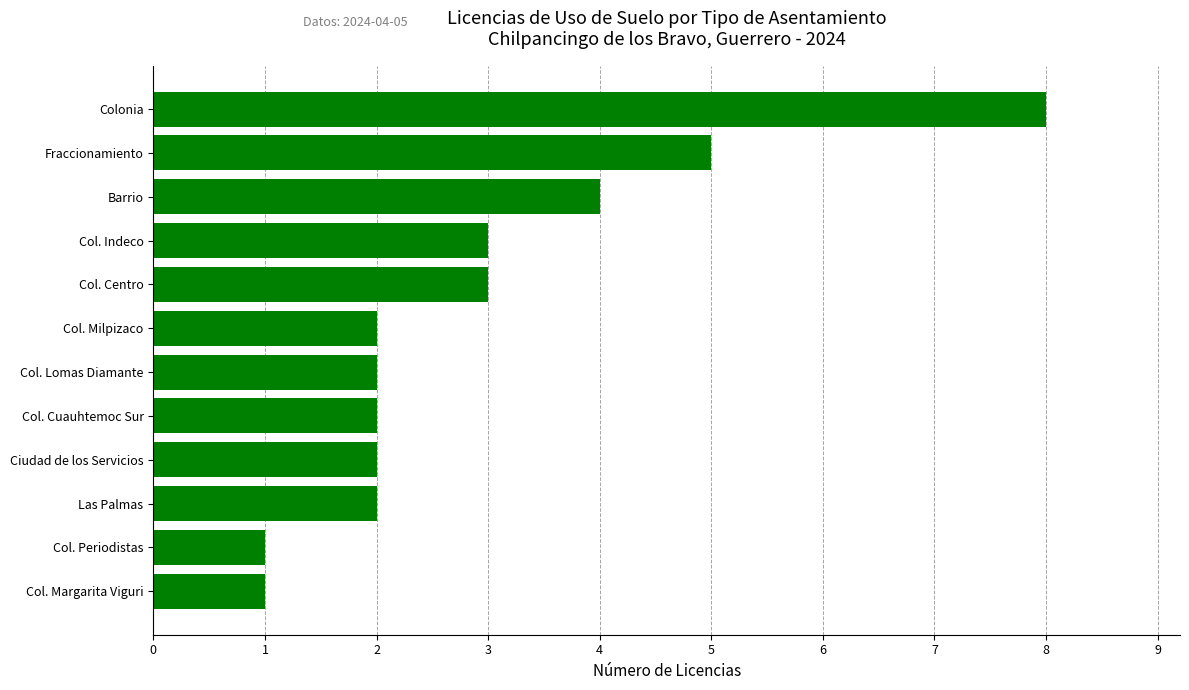

What is the sum of the values at Las Palmas and Col. Margarita Viguri?

3